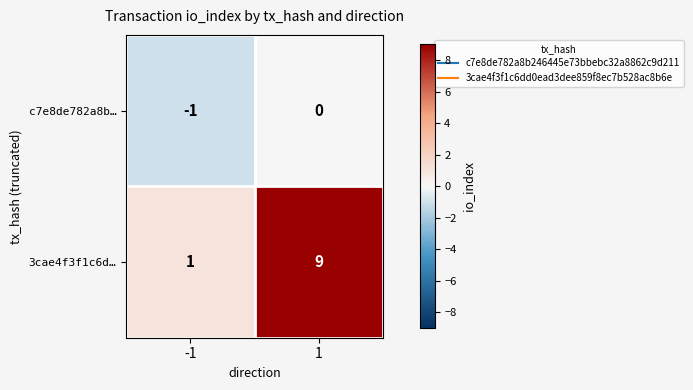

True or false: 3cae4f3f1c6d… has a value of 0 at -1.

False